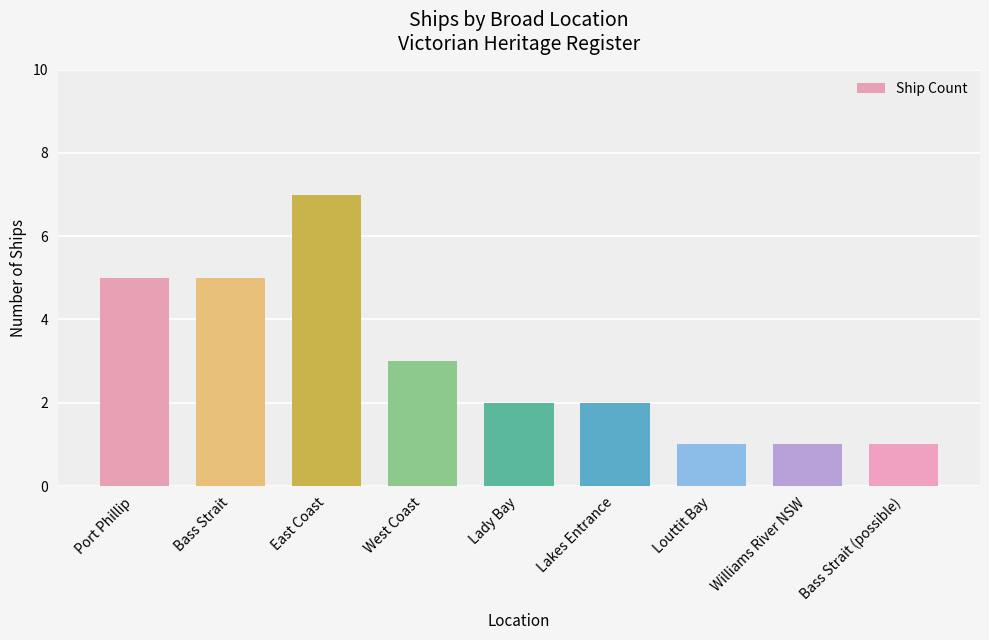

Read the value at West Coast.

3